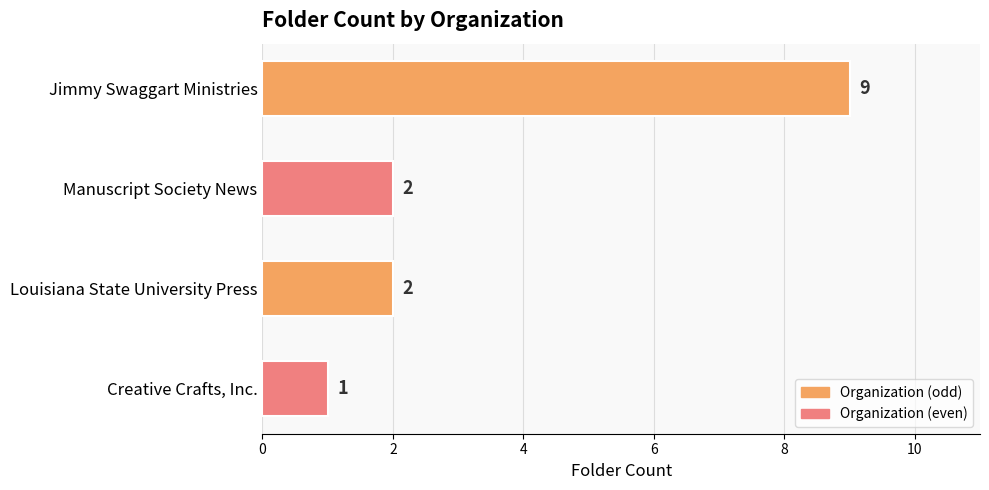

What is the value of the 3rd bar from the top?

2